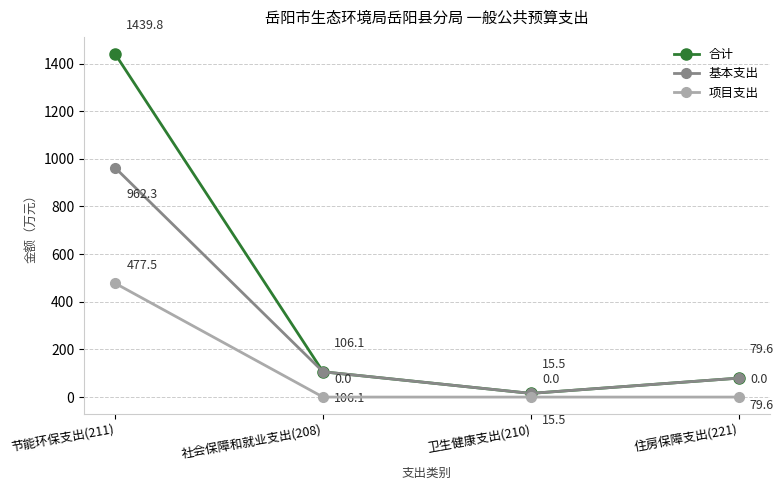

Rank the series by their average value, from lowest to highest.

项目支出, 基本支出, 合计